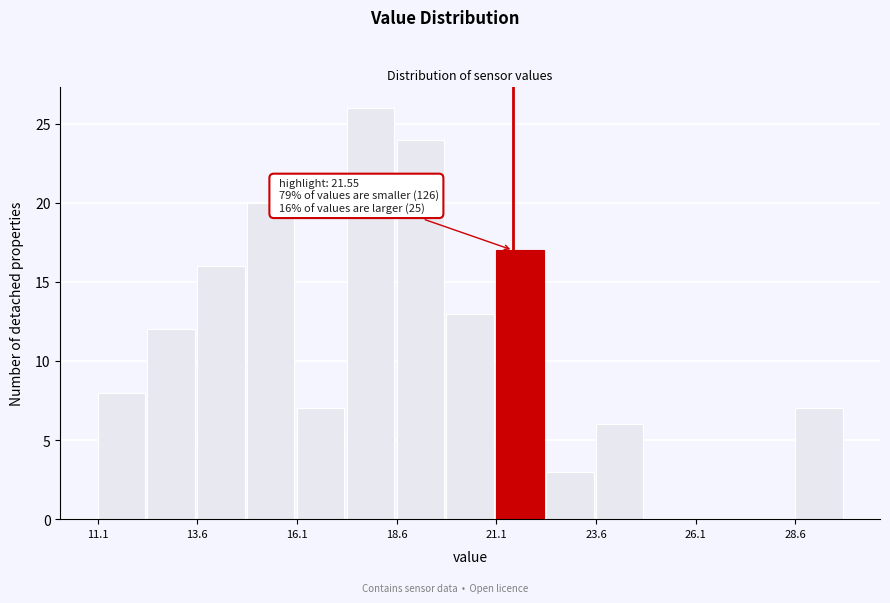

Around what value on the x-axis is the tallest bar? Give the approximate position of its centre, as read against the axis.

18.0